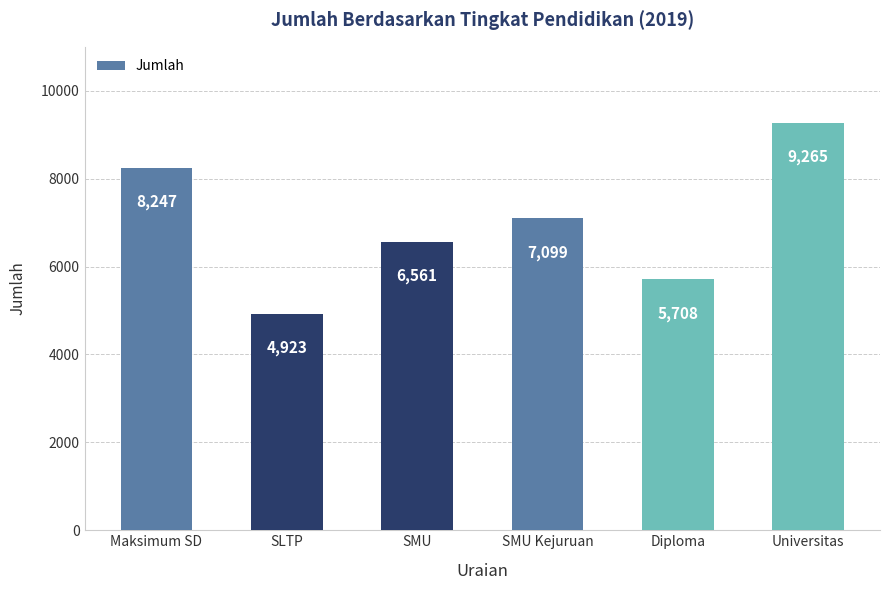

How many series are shown in this chart?

1